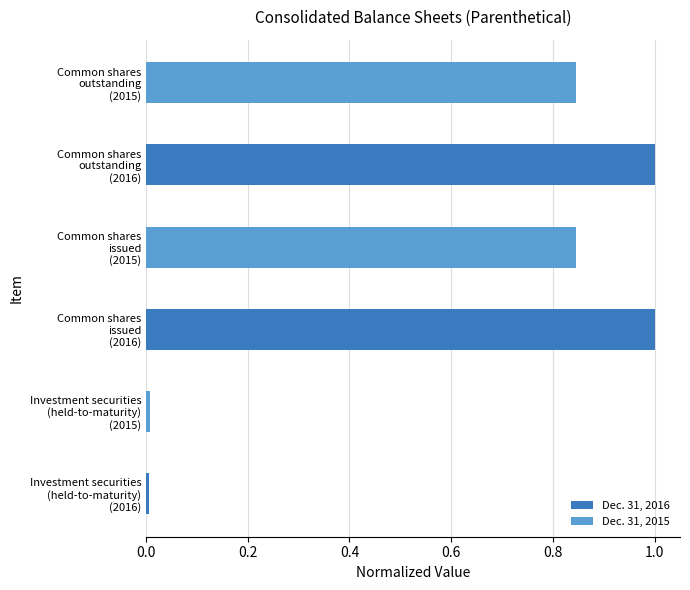

What is the sum of all Dec. 31, 2016 values?

2.0